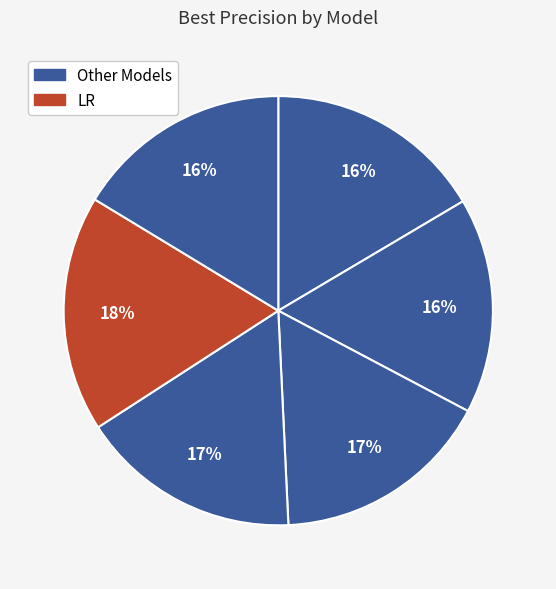

How many slices are in this pie chart?

6